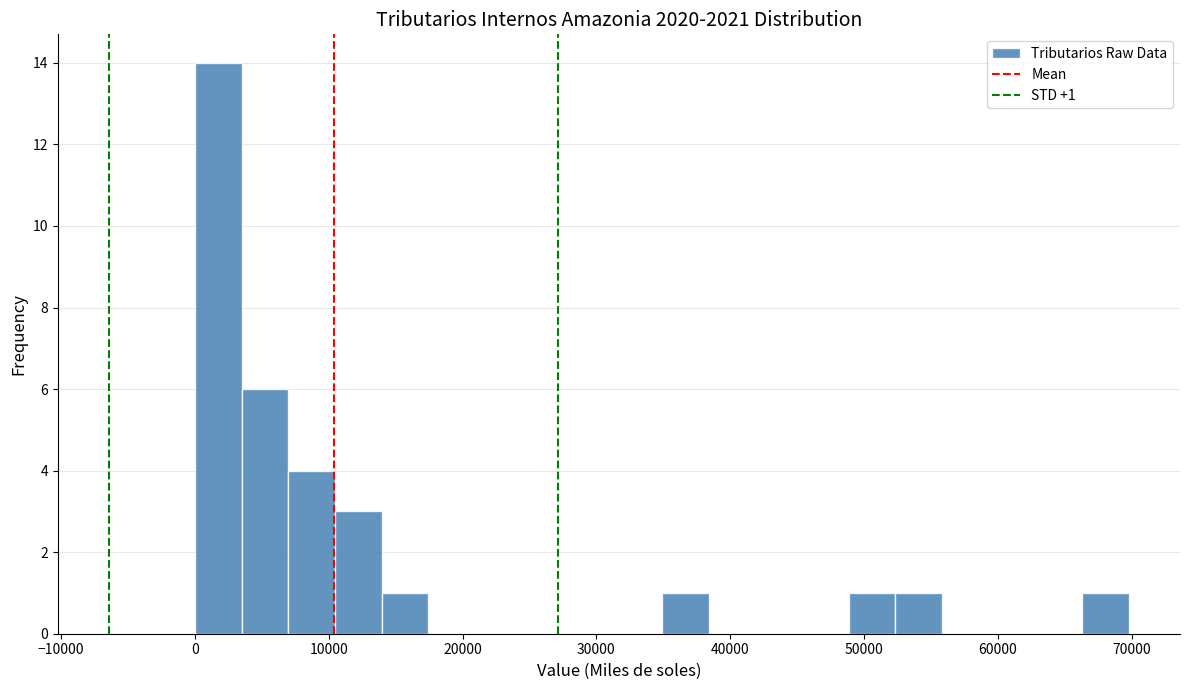

Around what value on the x-axis is the tallest bar? Give the approximate position of its centre, as read against the axis.

2000